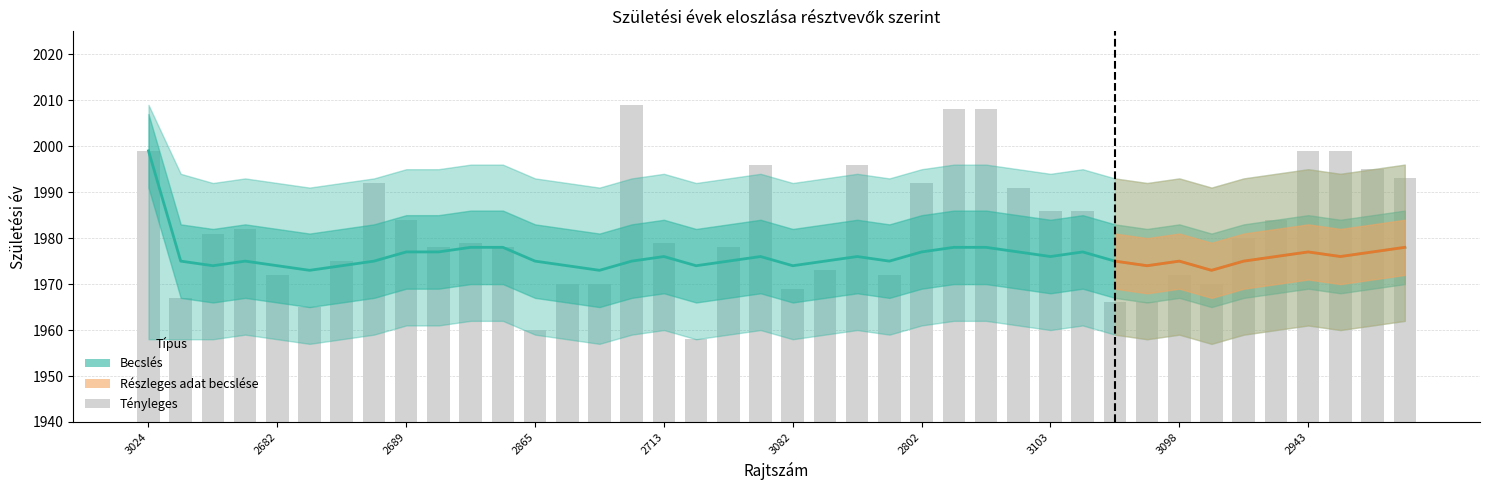

Which category has the lowest value across all series?

2772